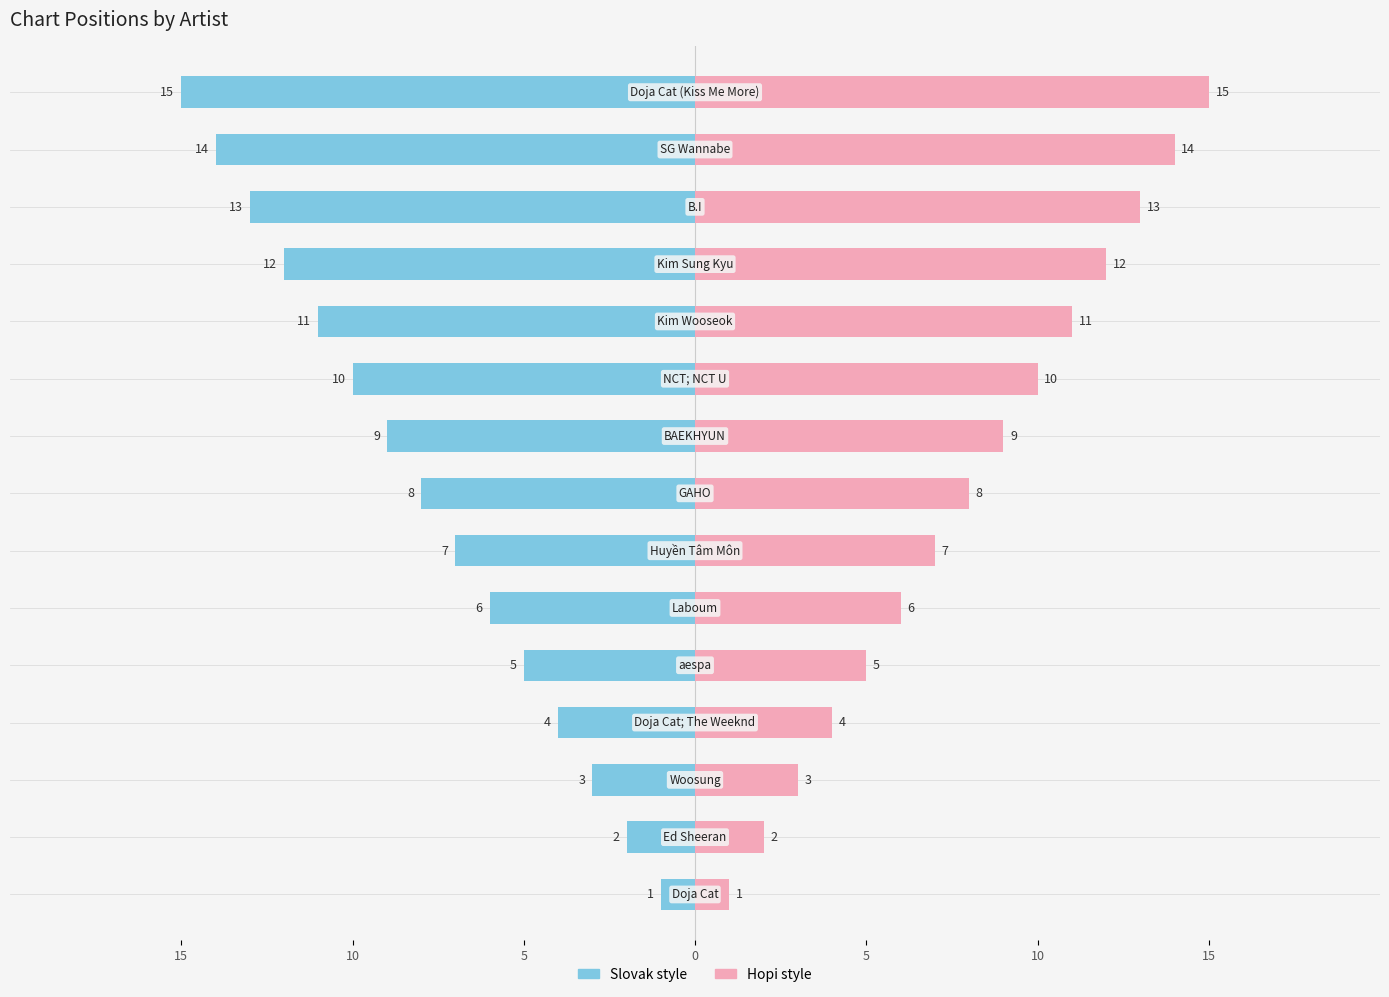

Rank the series by their average value, from highest to lowest.

Position (Hopi style), Position (Slovak style)